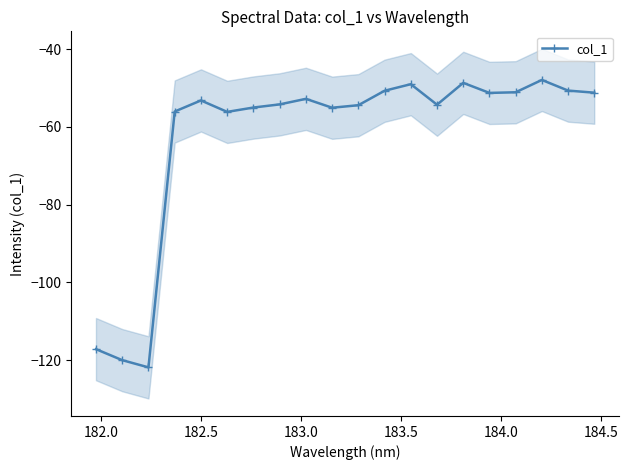

True or false: col_1 has more than 0 points higher than both neighbors.

True